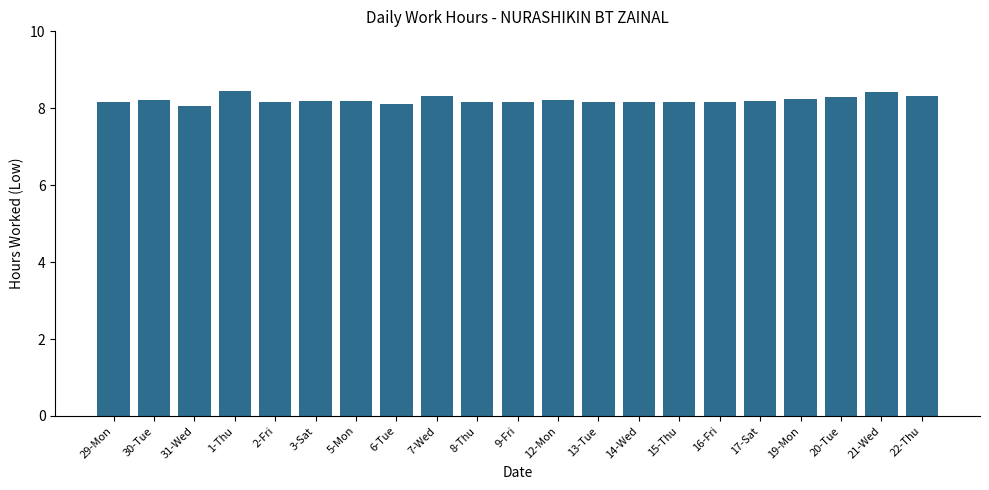

What is the label of the 4th bar from the right?

19-Mon